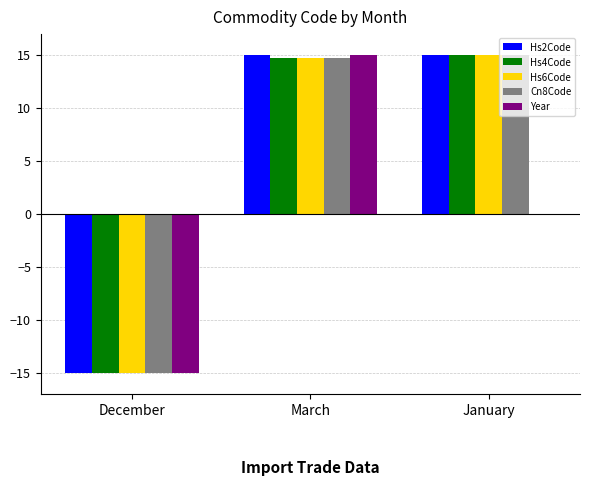

At which label does Hs4Code reach its peak?

January